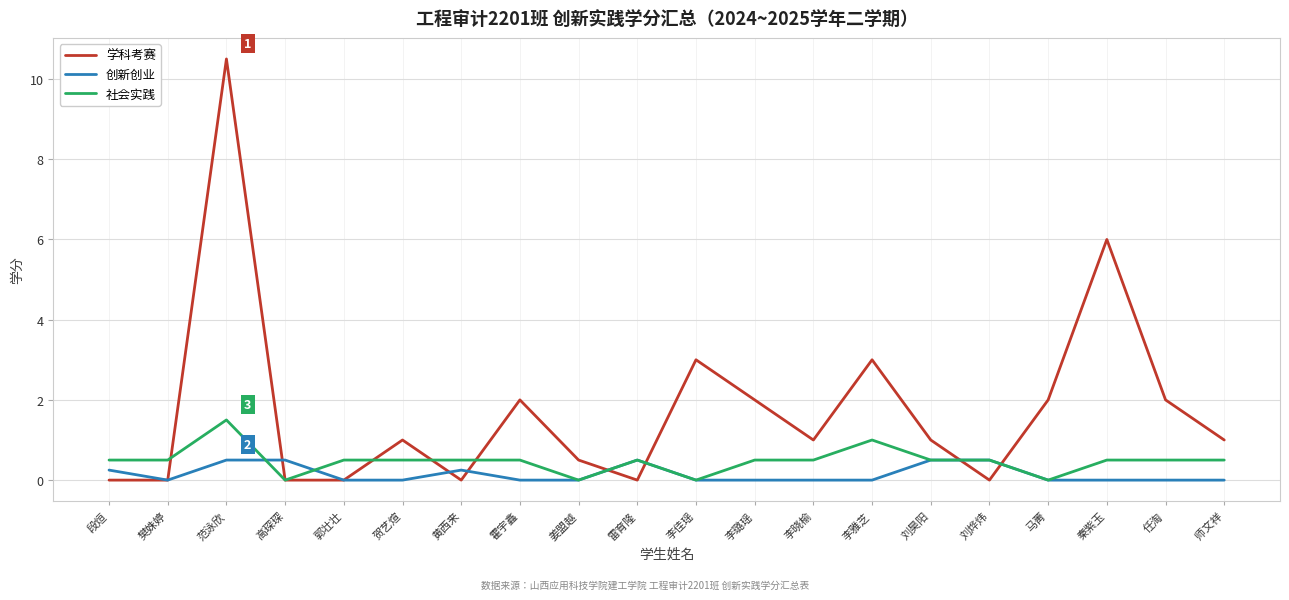

What is the spread (max minus min) of values at 郭壮壮?

0.5